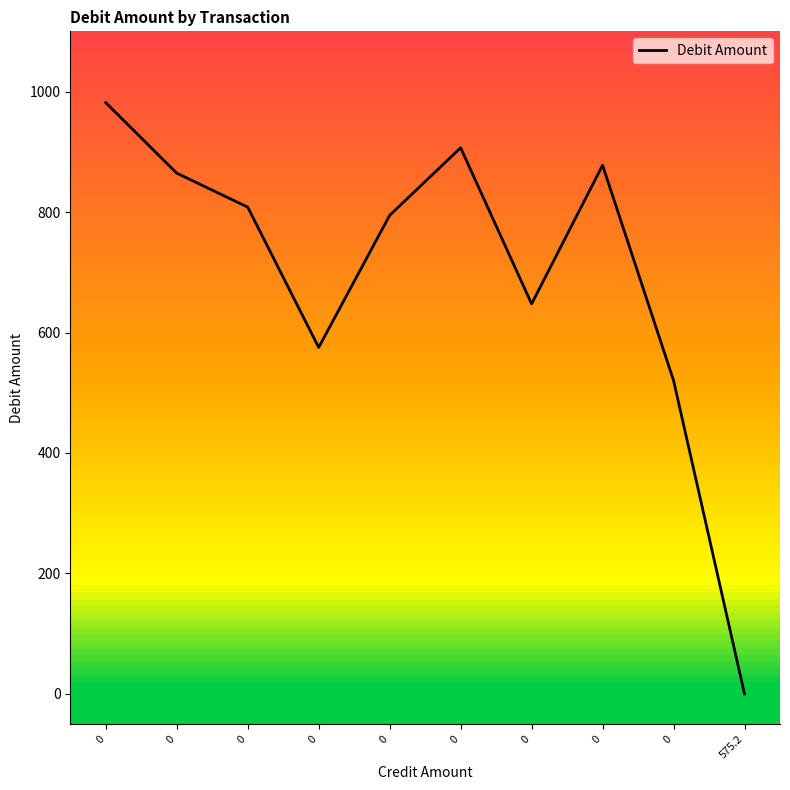

How many lines are shown in the chart?

1